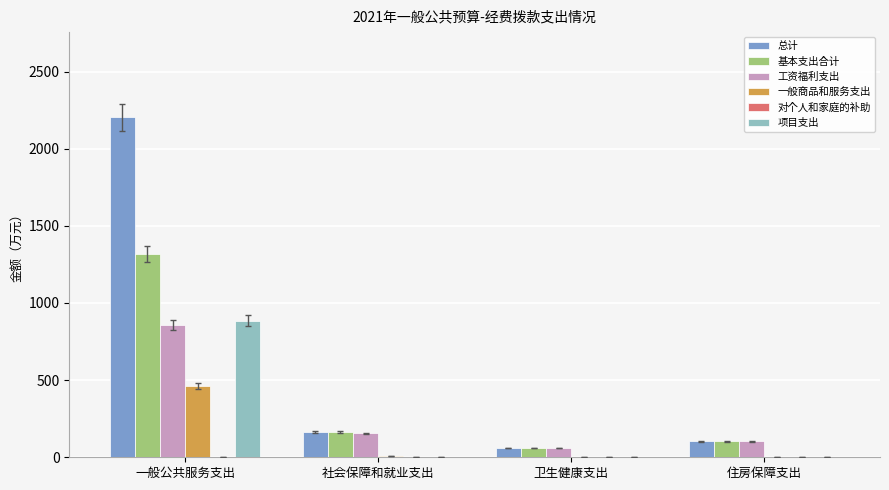

The 基本支出合计 series shows 60.0 at 卫生健康支出. True or false?

True